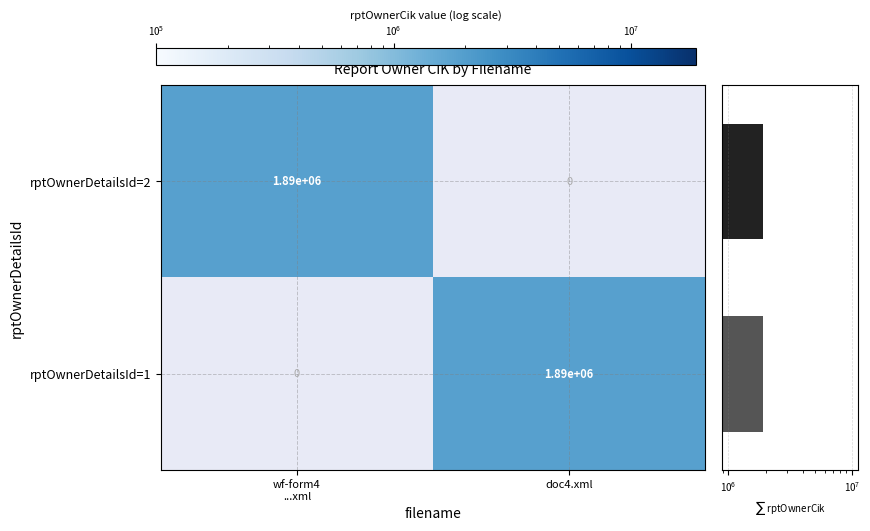

How many categories are shown in the chart?

2